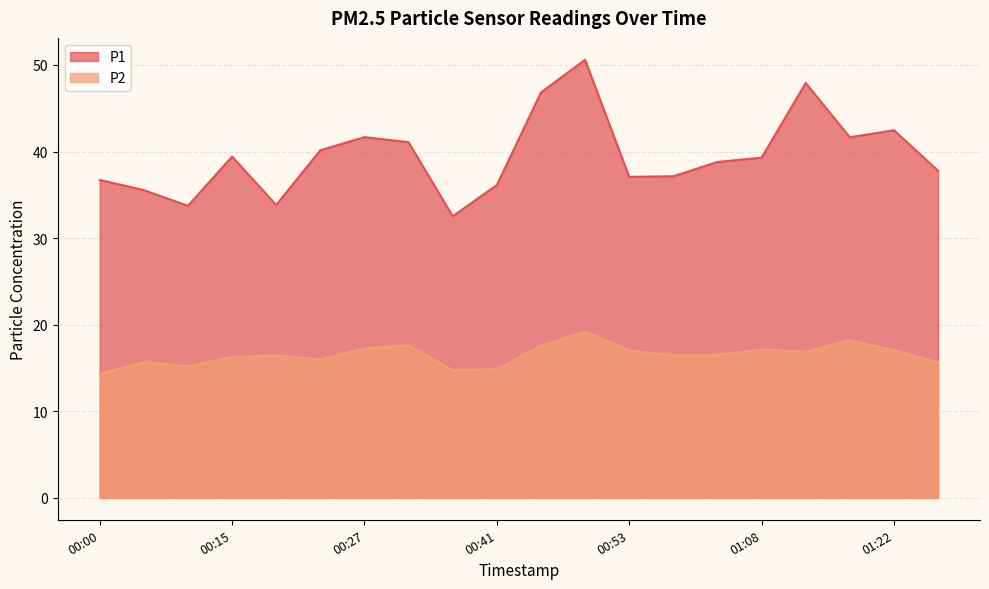

What is the difference between the highest and lowest values at 00:17?

17.4